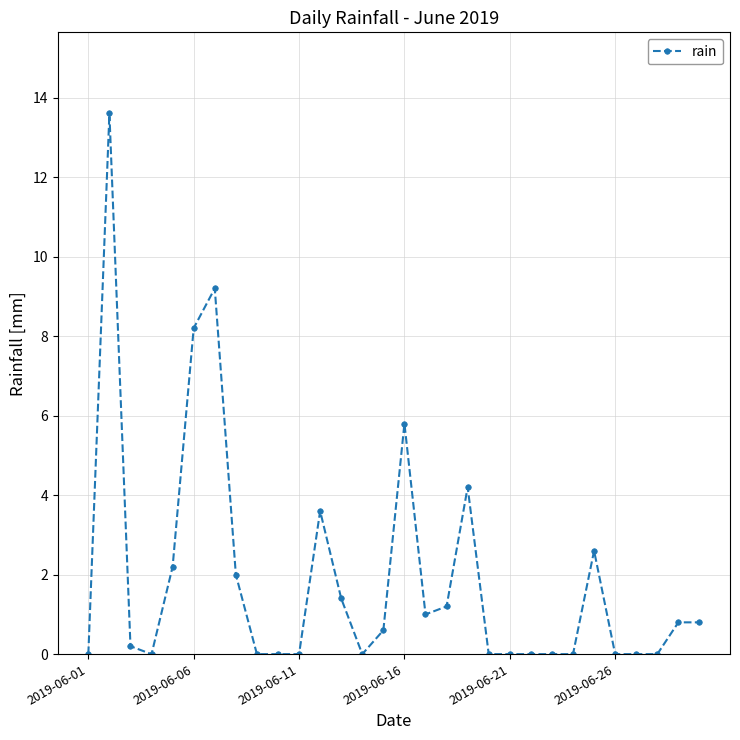

What is the maximum value shown in the chart?

13.6